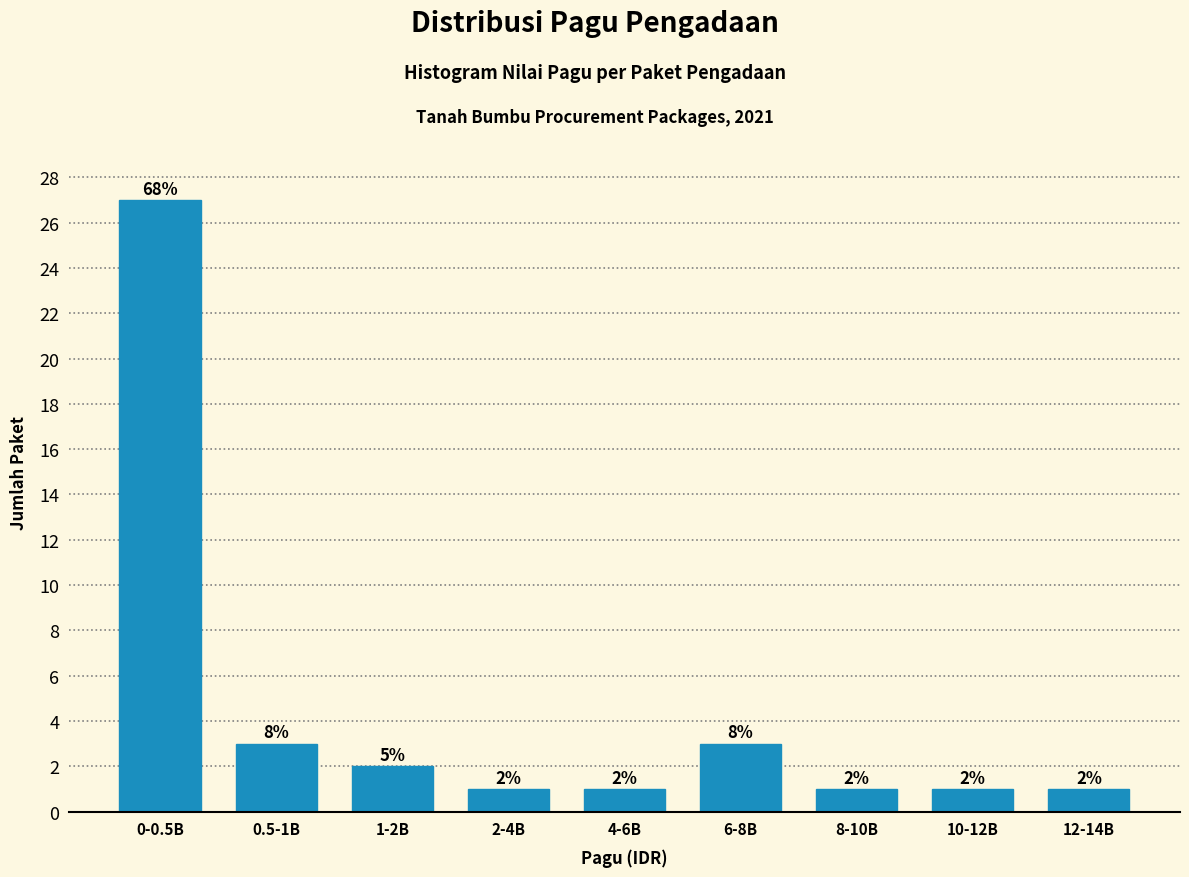

Reading right to left, list all the values displayed in this chart.

12-14B=1	10-12B=1	8-10B=1	6-8B=3	4-6B=1	2-4B=1	1-2B=2	0.5-1B=3	0-0.5B=27